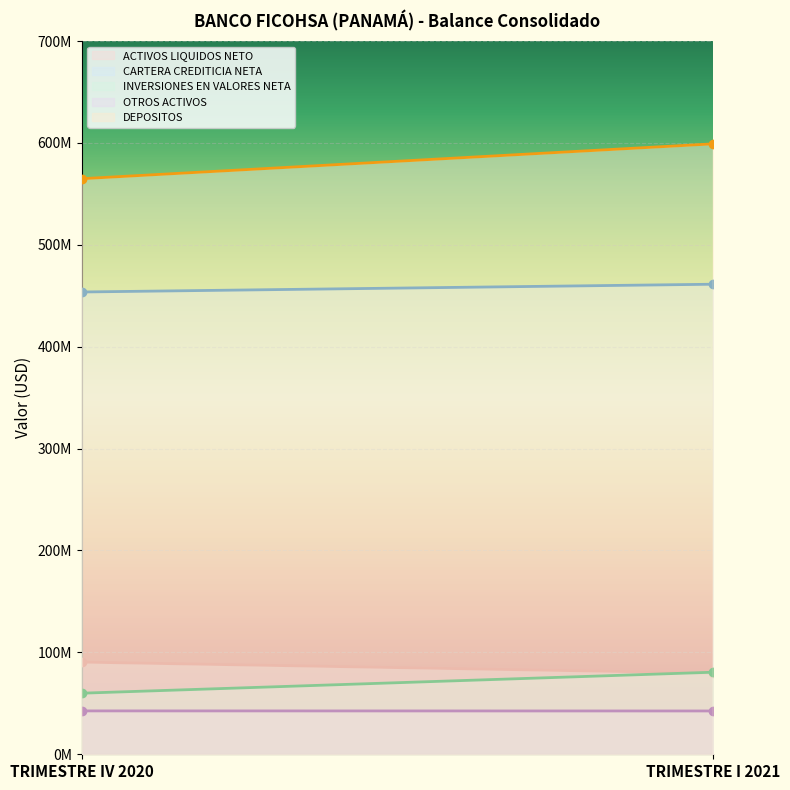

At which label does CARTERA CREDITICIA NETA first exceed 461317755?

TRIMESTRE I 2021